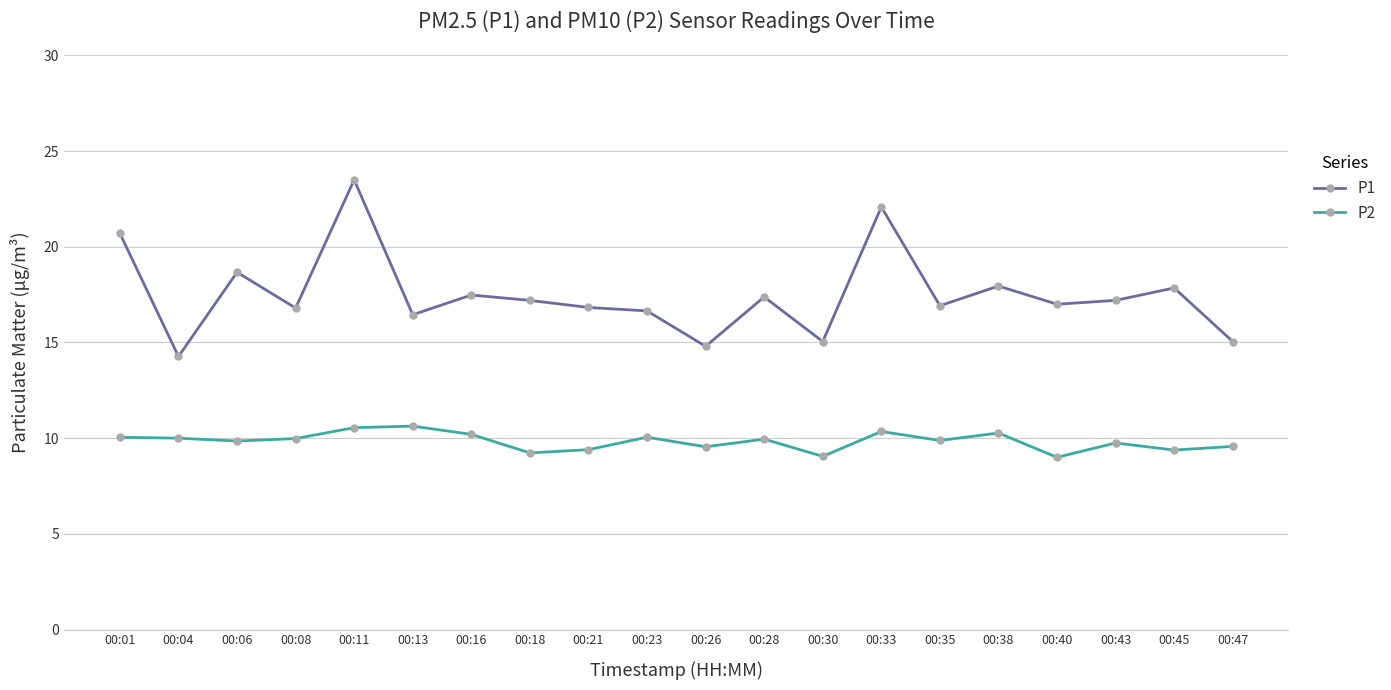

What is the average value of the P2 series?

9.8